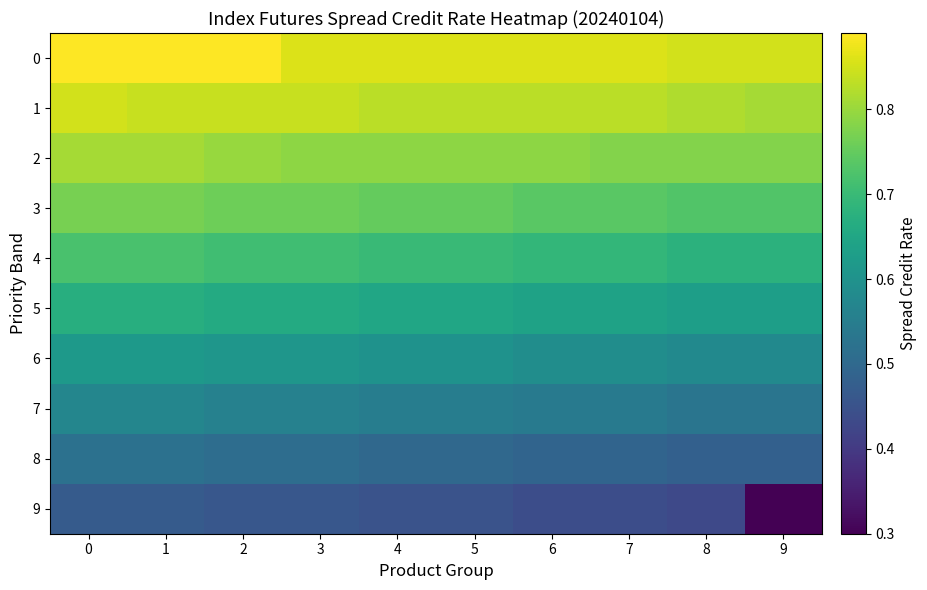

Rank the series at 1 from lowest to highest value.

9, 8, 7, 6, 5, 4, 3, 2, 1, 0